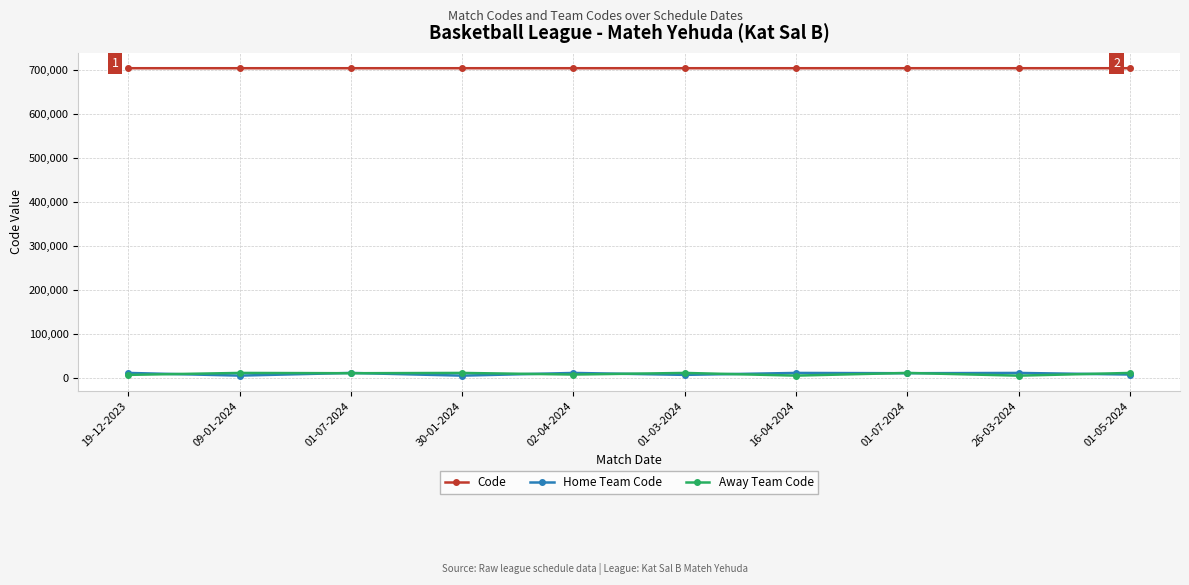

Which has a higher value, 16-04-2024 or 30-01-2024?

16-04-2024